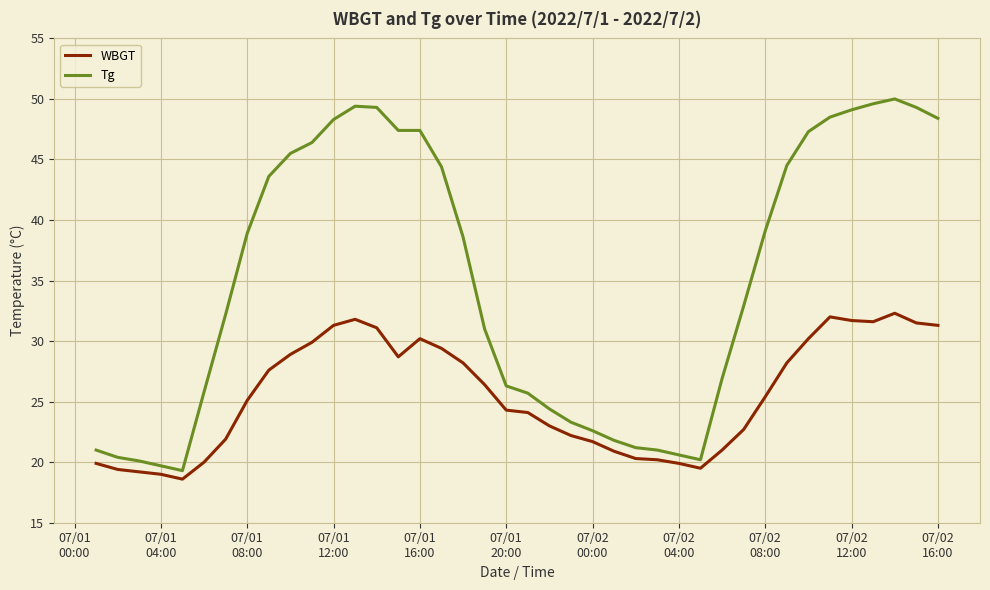

What are all the series names shown in the legend?

WBGT, Tg